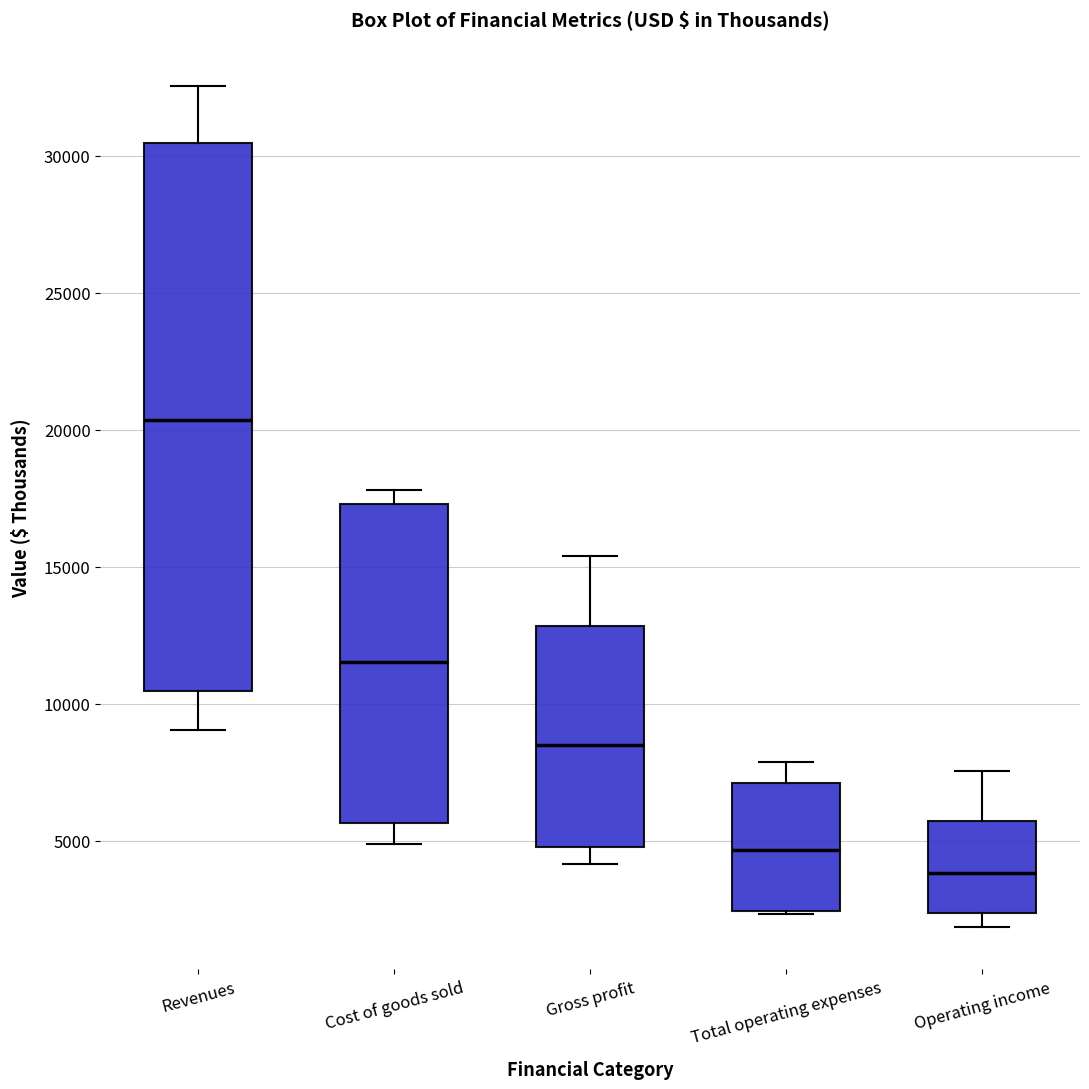

Where is the upper edge of the box for Total operating expenses on the y-axis? The values are not printed on the chart, so give them approximately, as read against the axis.

7000